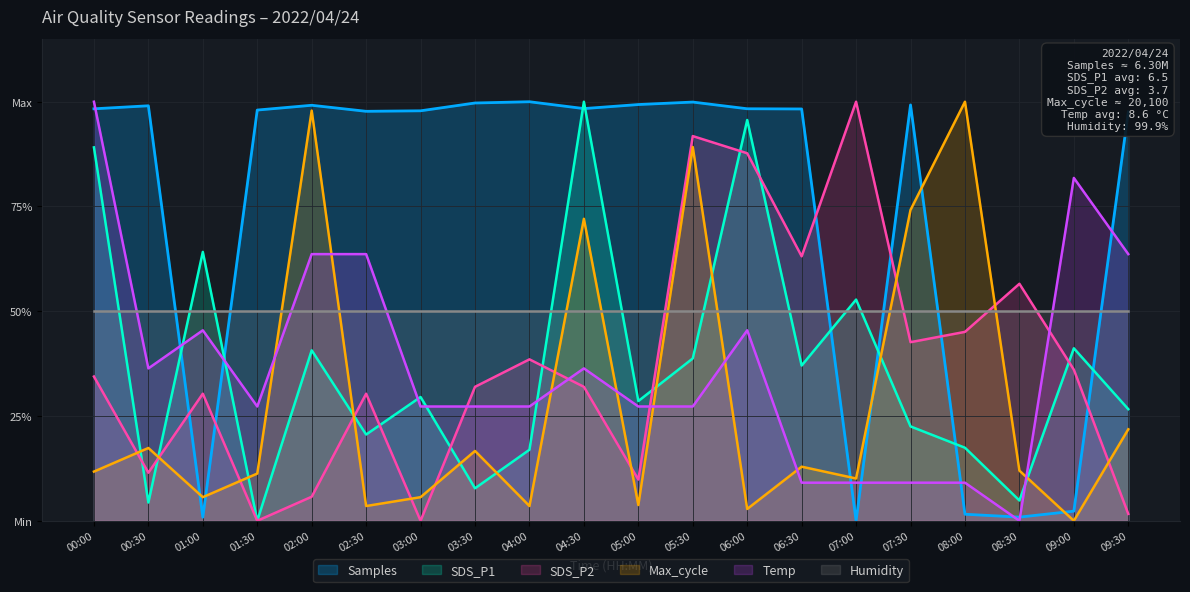

What is the difference between the SDS_P1 values at 04:00 and 05:00?

0.1